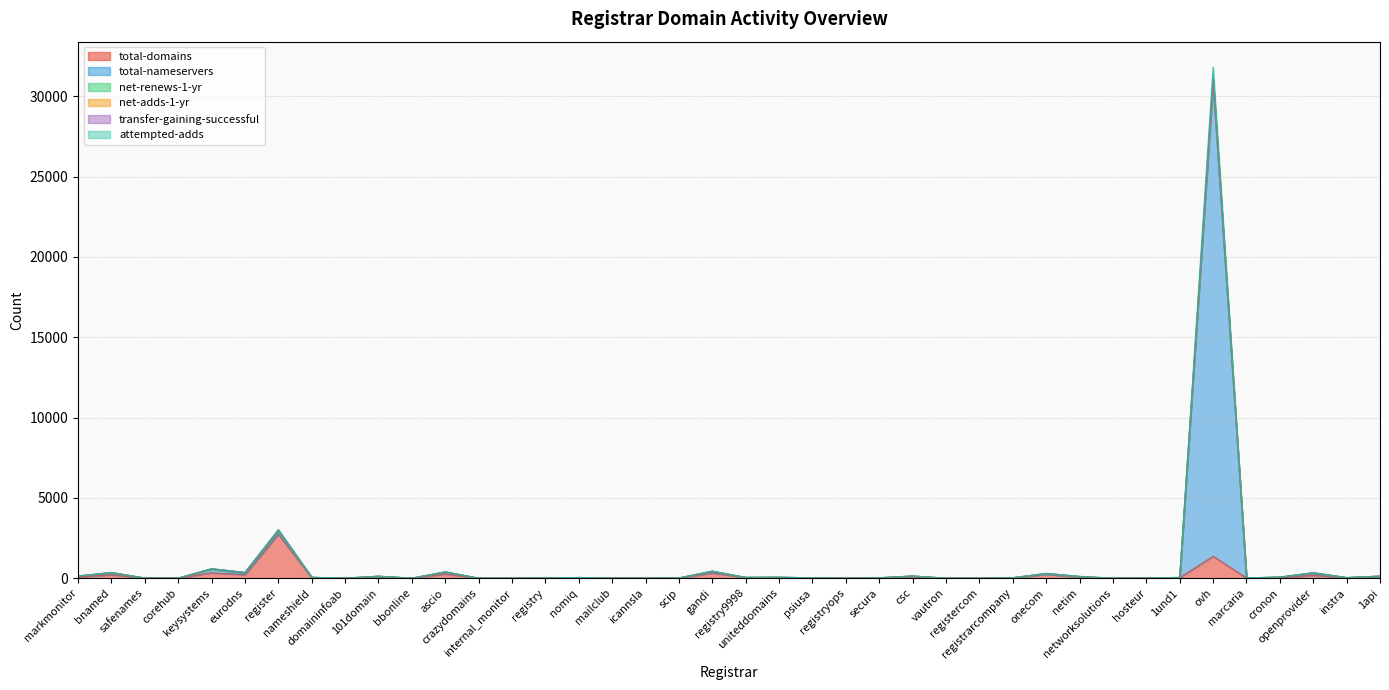

What is the sum of the attempted-adds values at bnamed and 1und1?

395